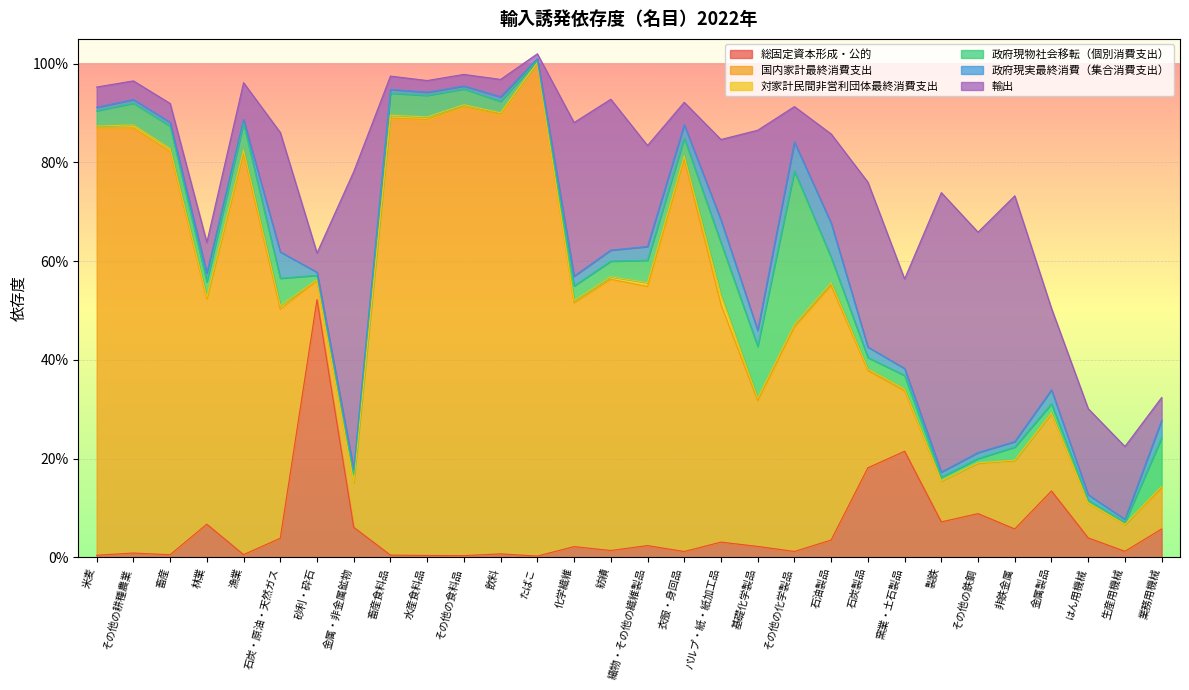

What is the highest value of the 政府現物社会移転（個別消費支出） series?

0.3